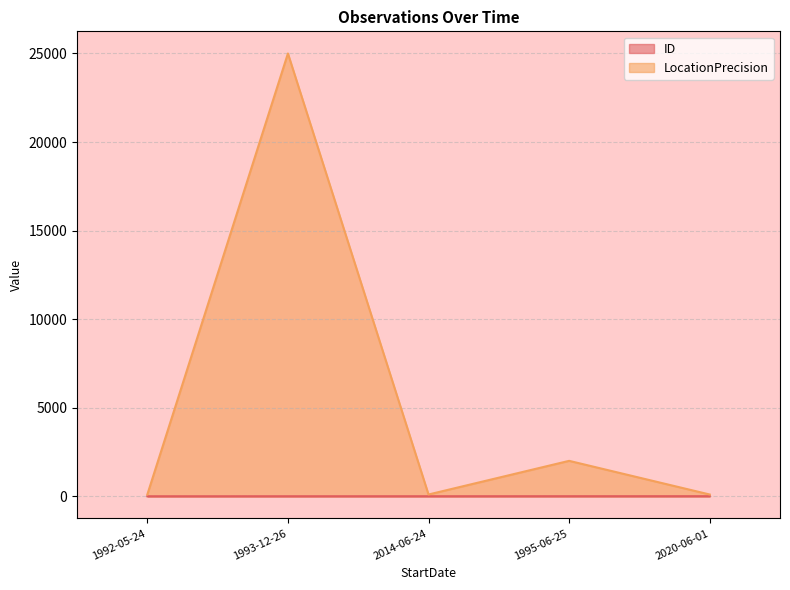

How many data points in ID are less than 2?

2